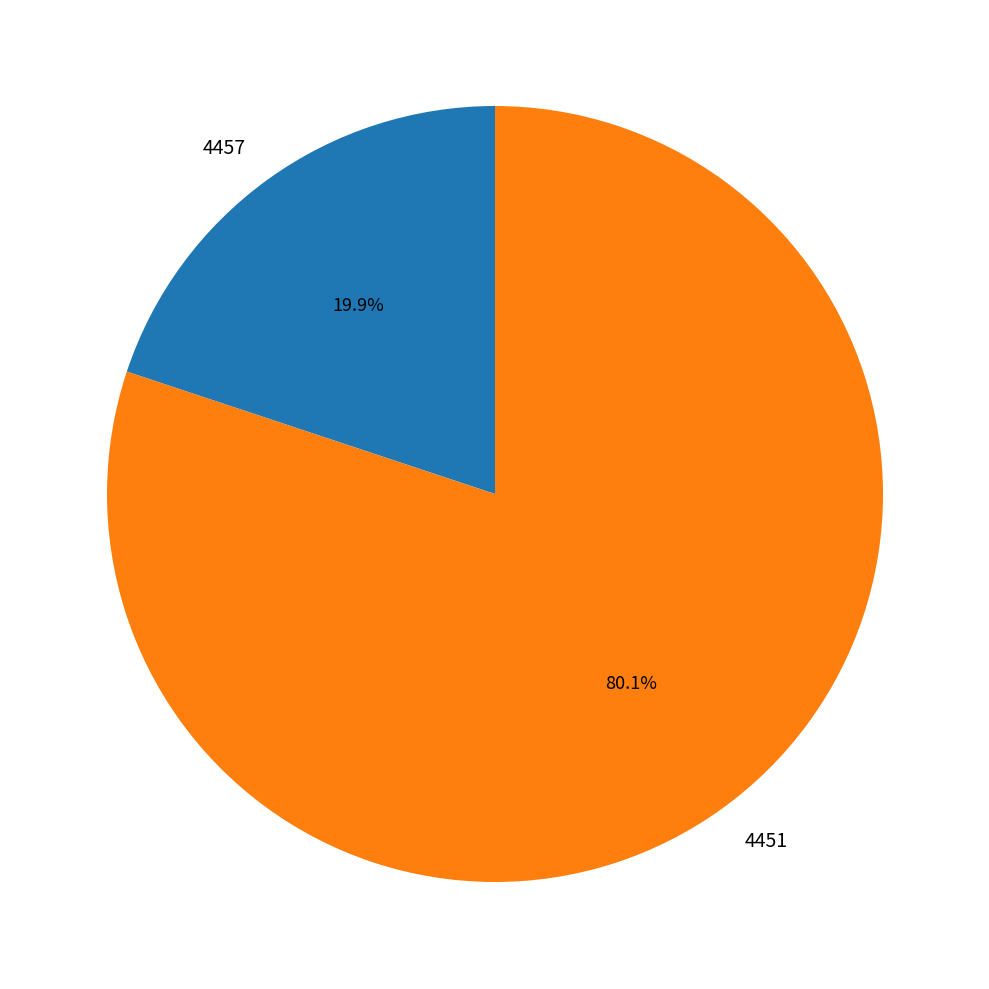

Rank the categories by value from highest to lowest.

4451, 4457